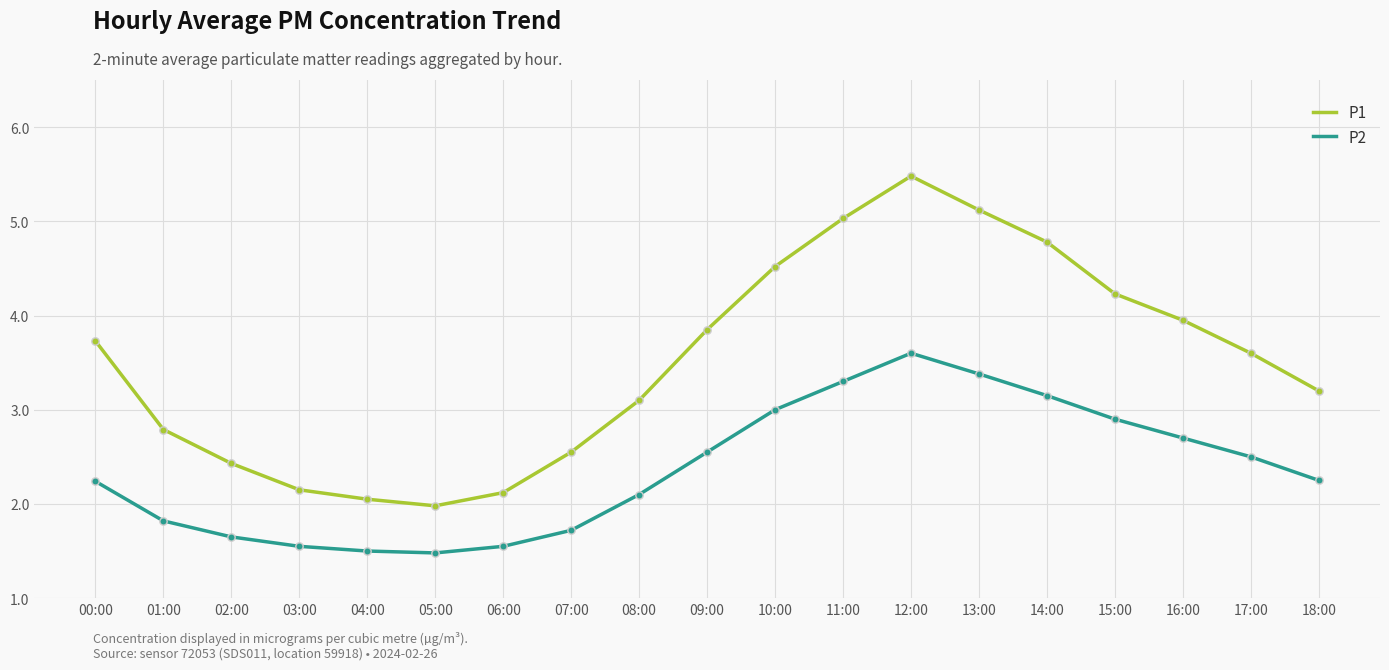

Which series has the largest total across all categories?

P1